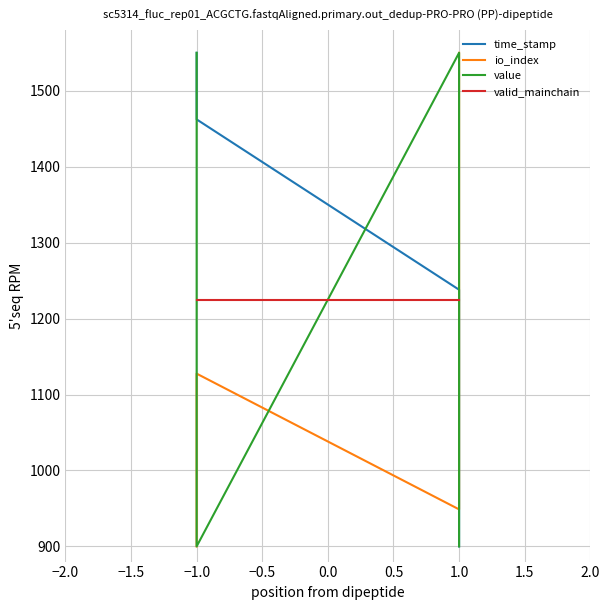

What position from the left is −0.5?

4